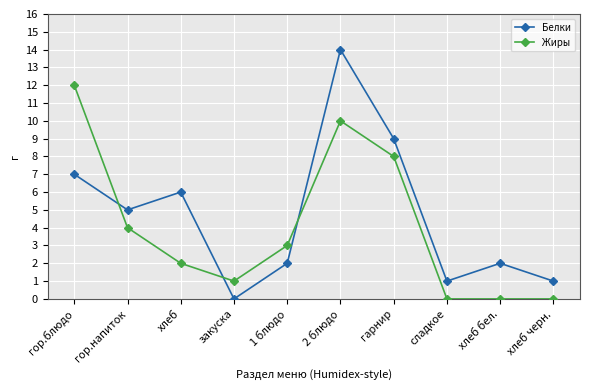

At which label does Белки first exceed 5?

гор.блюдо